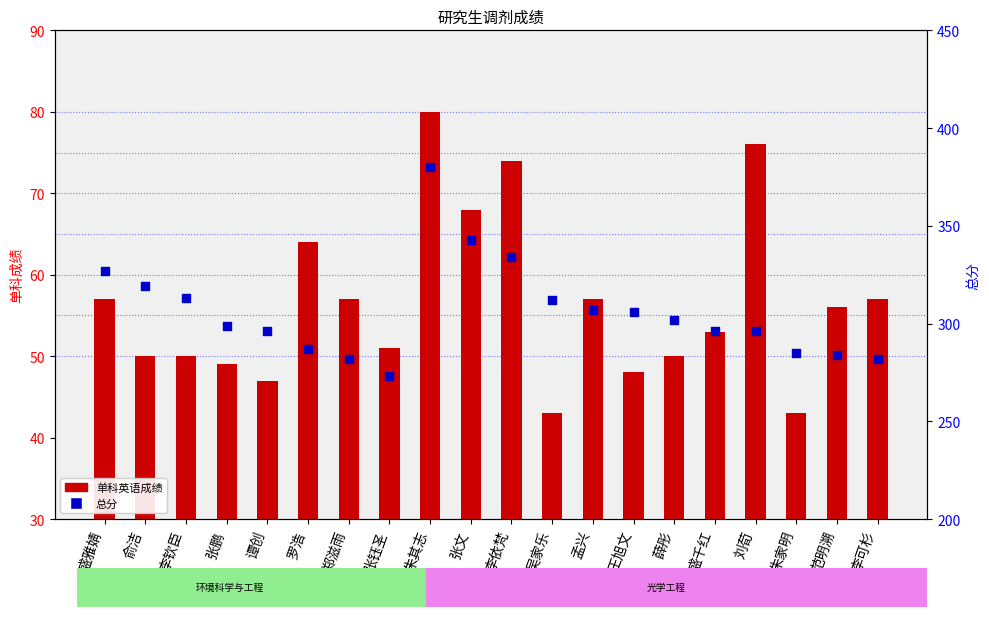

Which series has the largest Y range (max minus min)?

总分